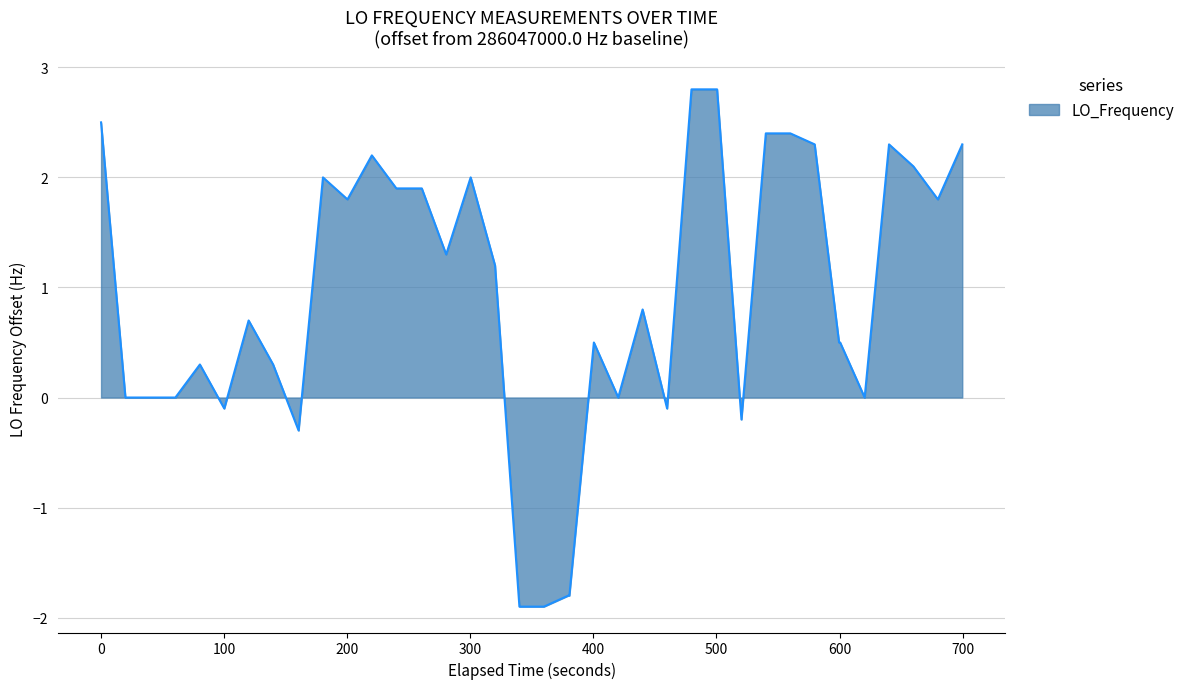

True or false: there are more than 2 points higher than both neighbors.

True